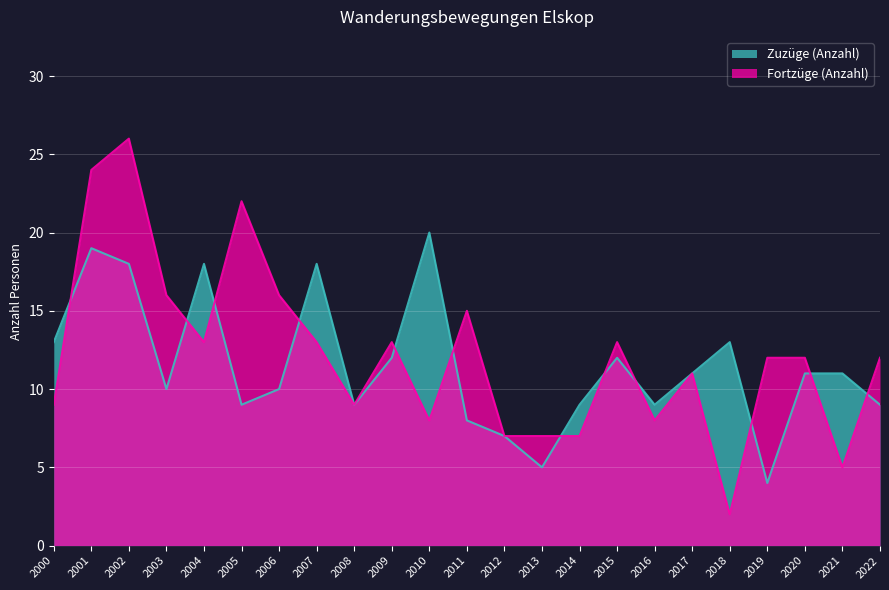

What is the sum of the Fortzüge (Anzahl) values at 2000 and 2021?

14